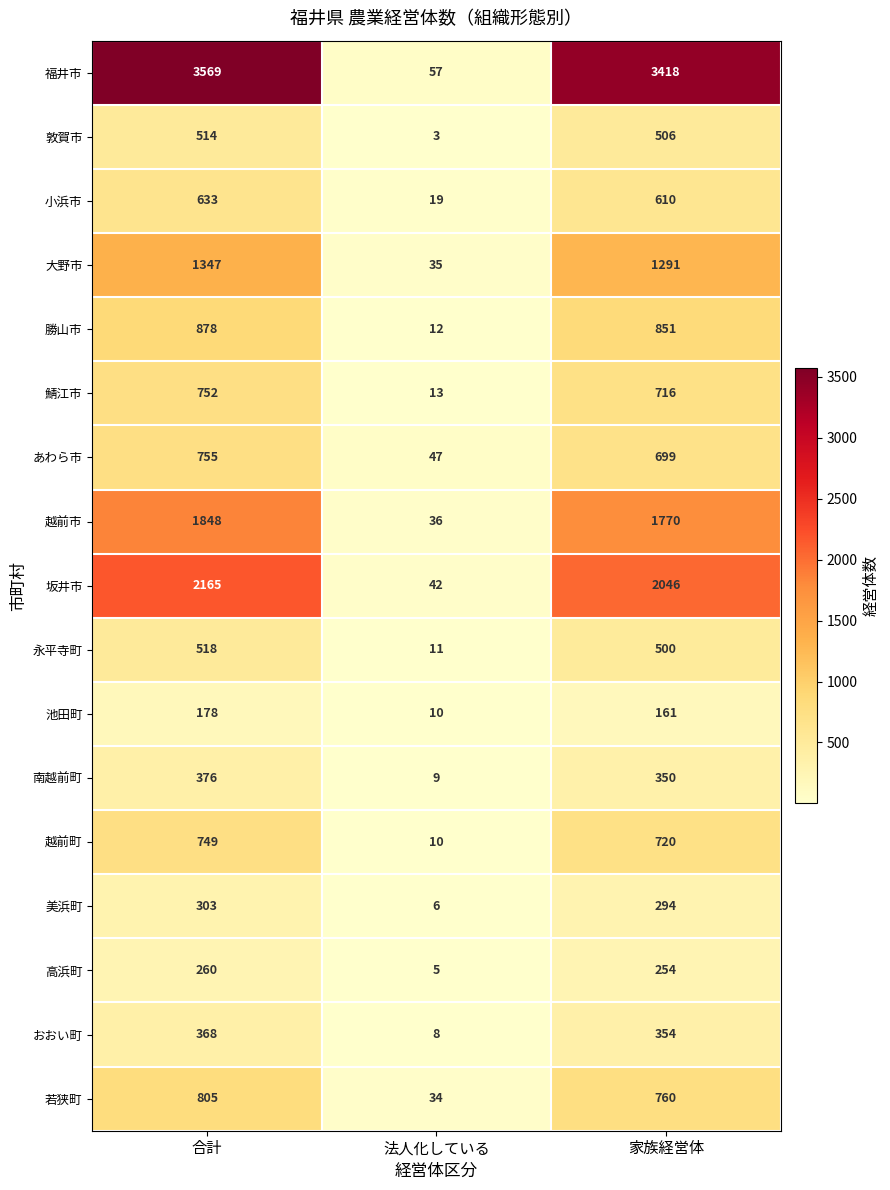

What is the minimum value shown in the chart?

3